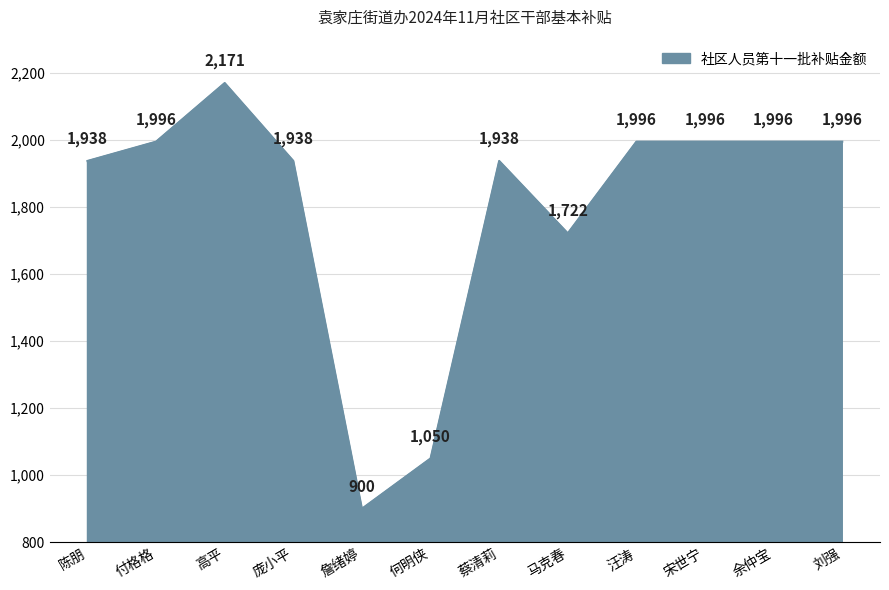

What position from the right is 刘强?

1